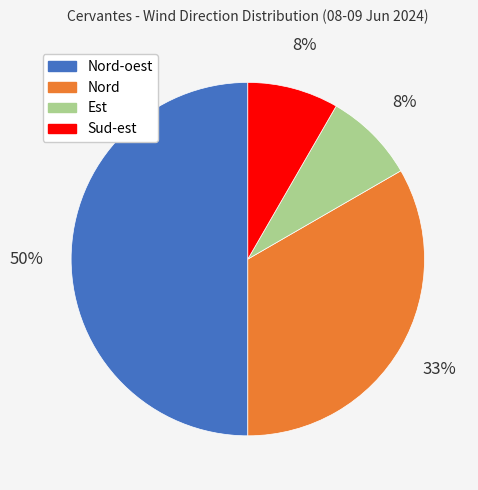

Which has a higher value, Nord or Sud-est?

Nord